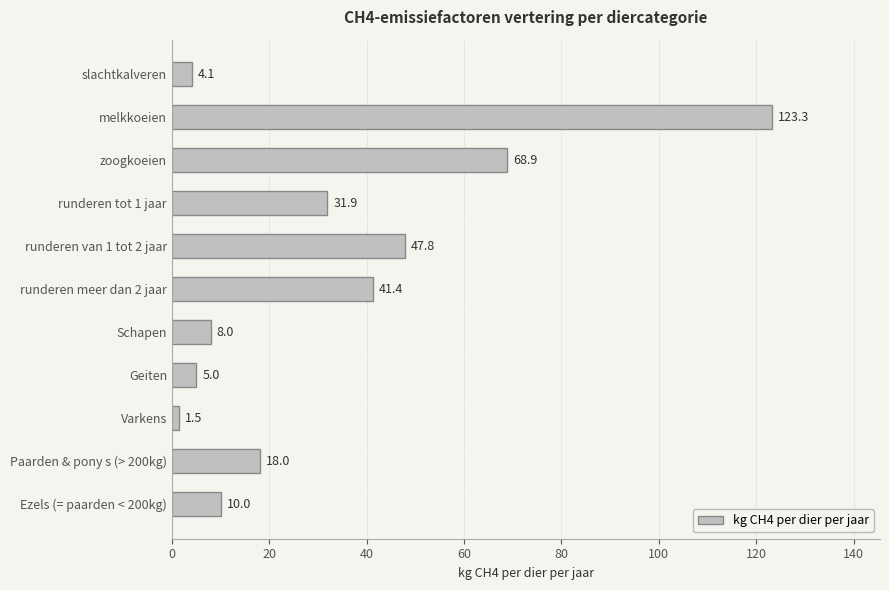

What is the minimum value shown in the chart?

1.5